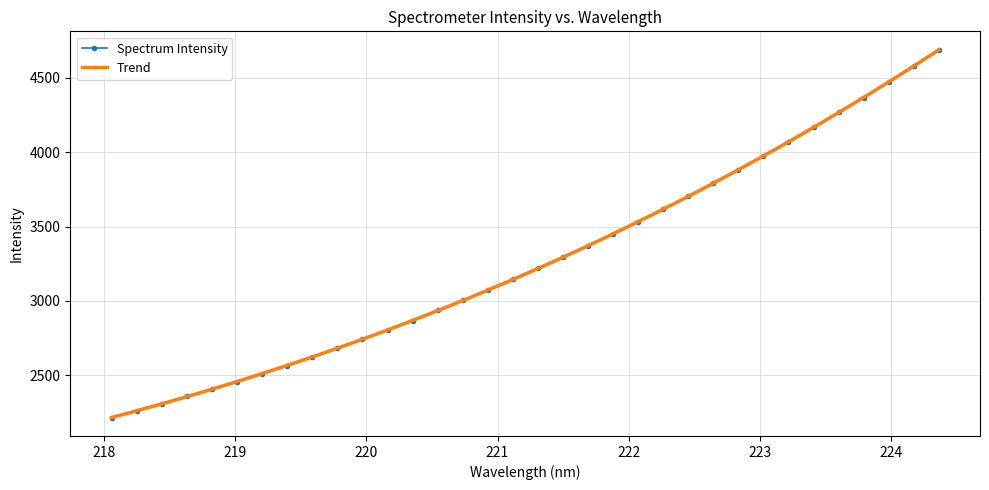

What is the average value?

3276.2